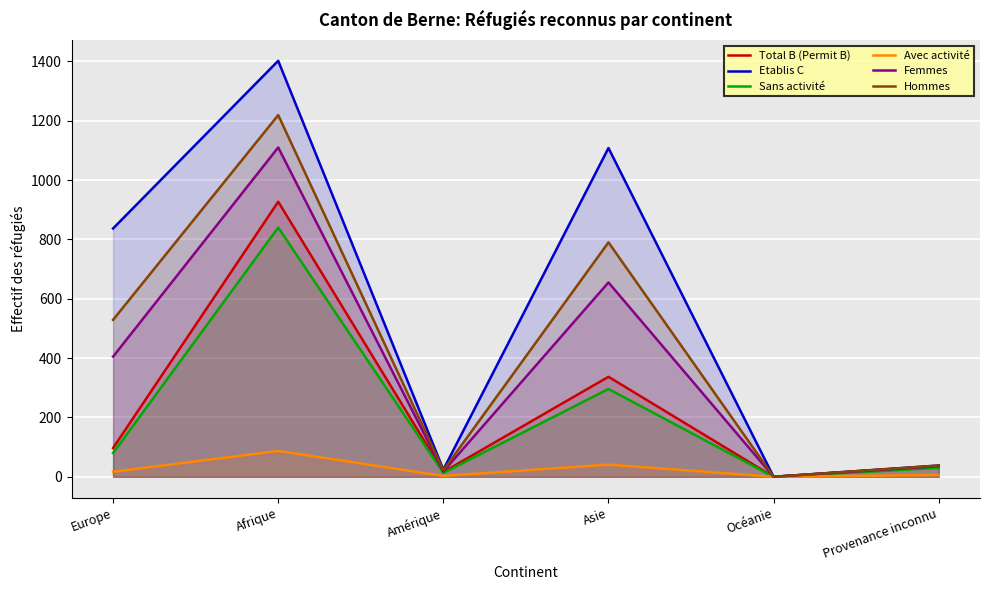

What is the label of the 4th point from the left?

Asie